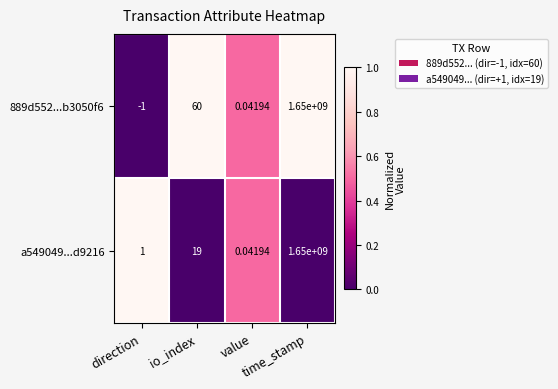

What is the difference between the highest and lowest values at io_index?

41.0